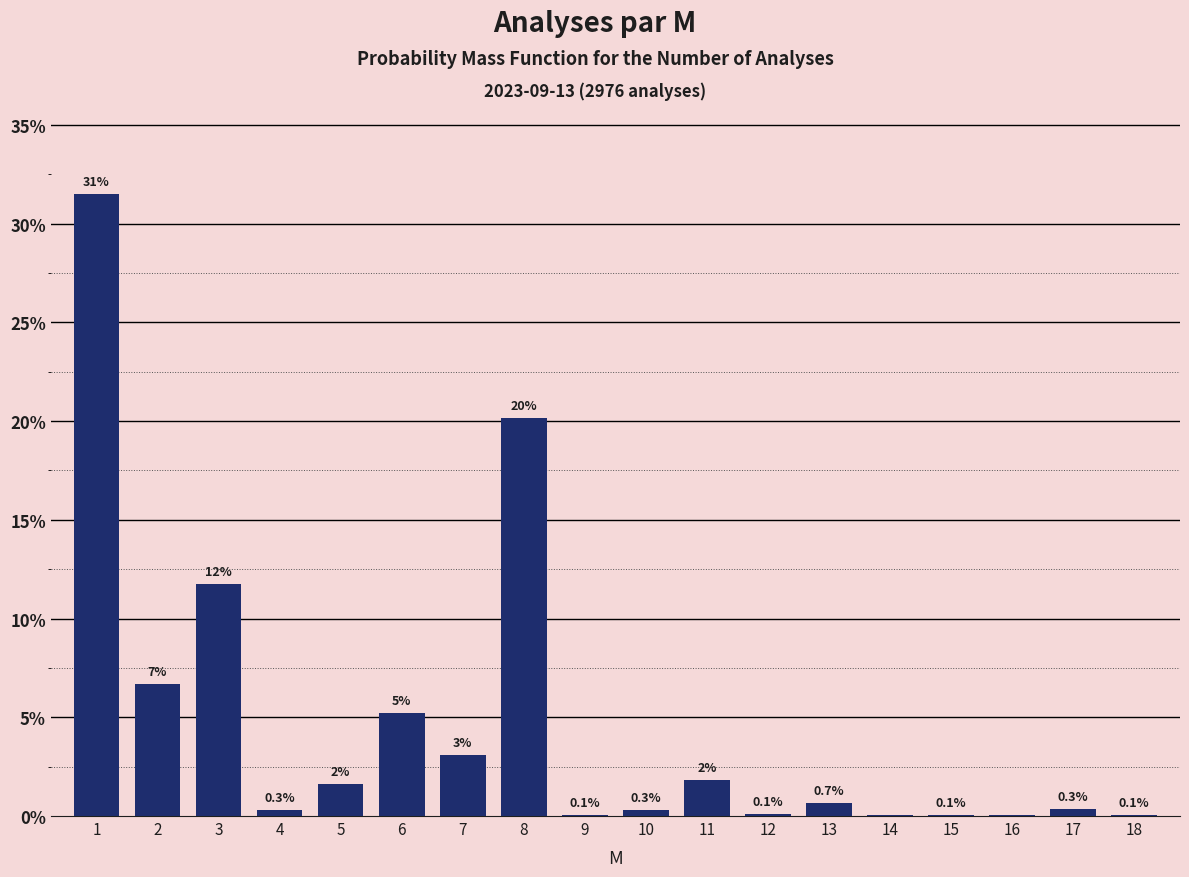

The chart shows a value of 7.1 at 8. True or false?

False